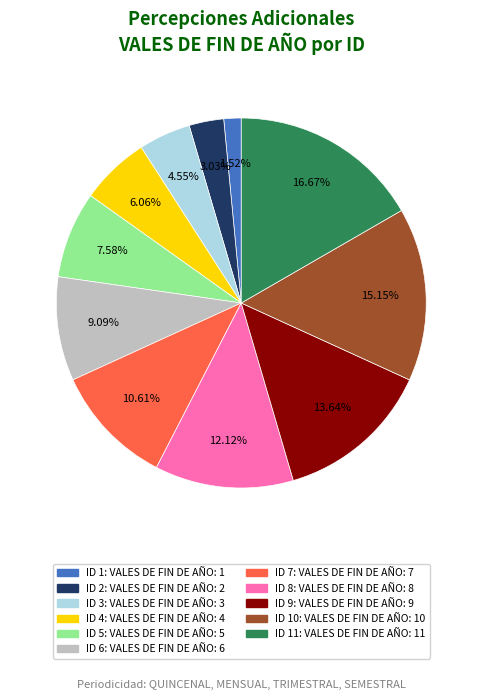

To the nearest percent, what portion does ID 11: VALES DE FIN DE AÑO represent?

17%